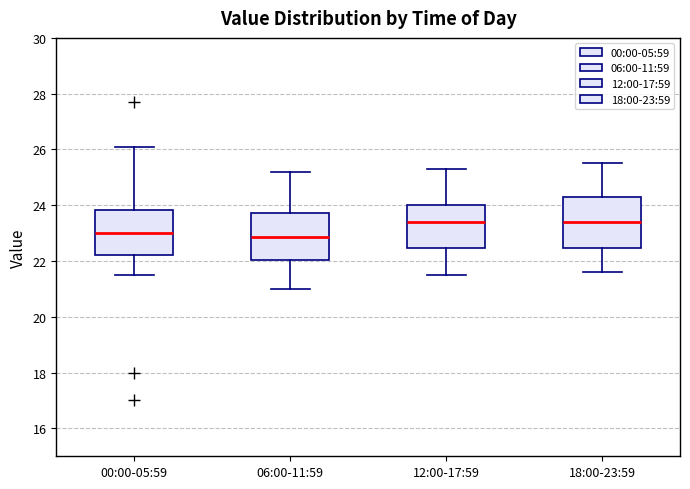

Where is the upper edge of the box for 12:00-17:59 on the y-axis? The values are not printed on the chart, so give them approximately, as read against the axis.

24.0